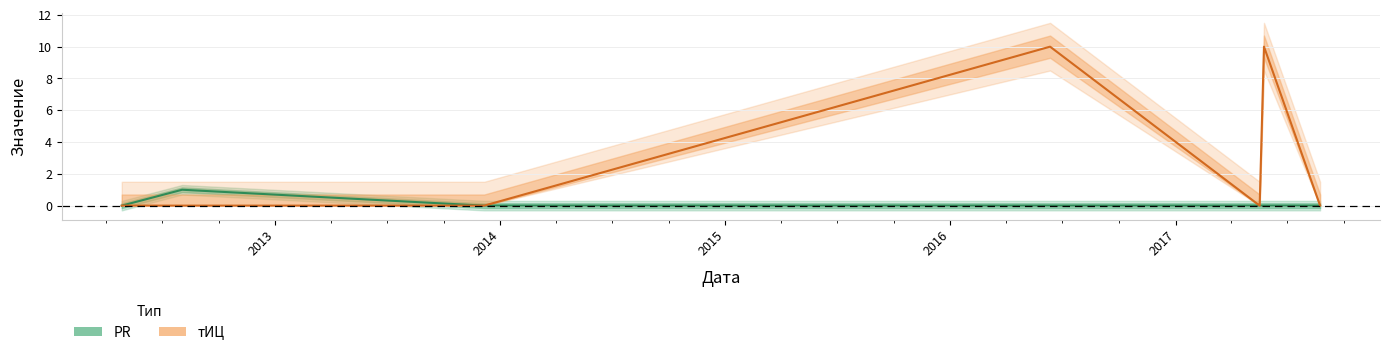

What is the greatest value displayed?

10